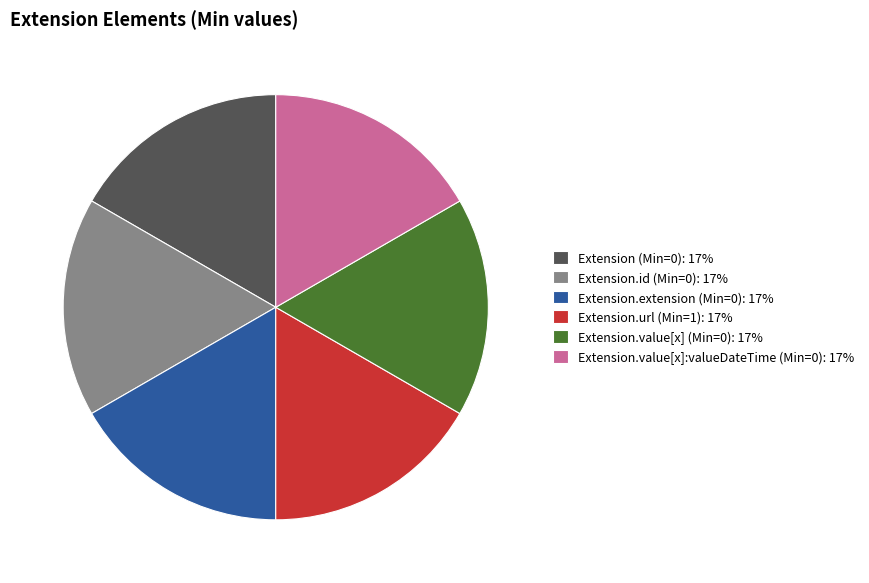

What is the ratio of the value at Extension.id (Min=0): 17% to the value at Extension.extension (Min=0): 17%?

1.0